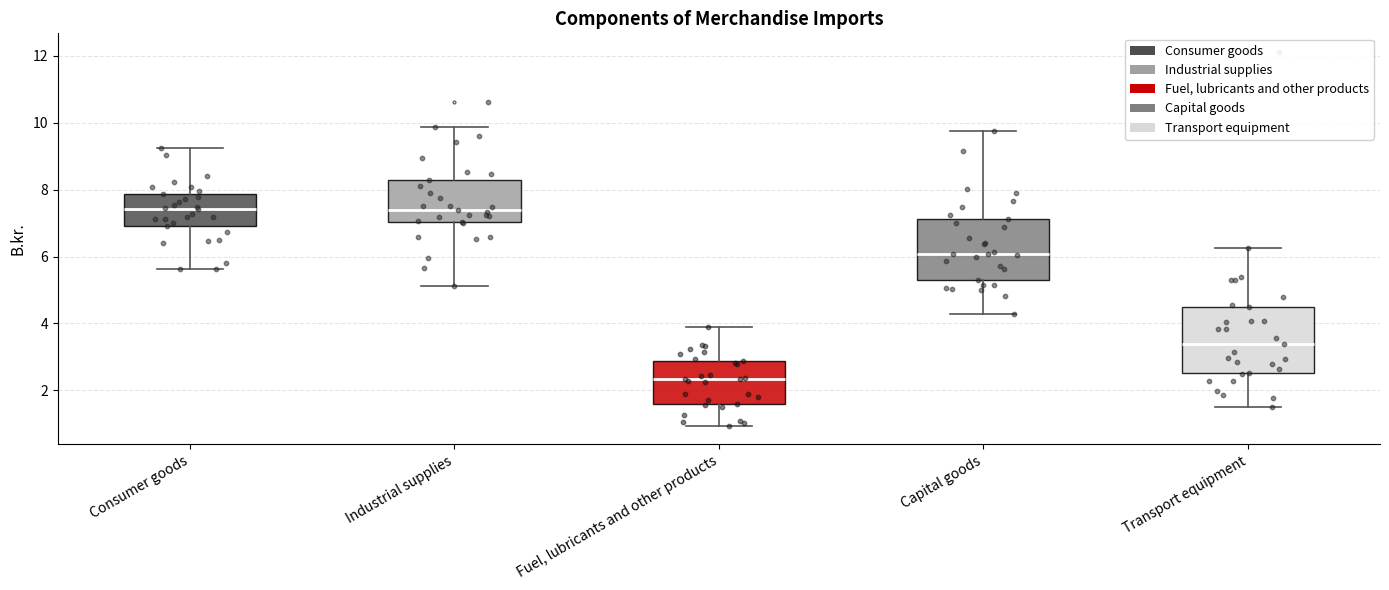

Which box's median line is the lowest?

Fuel, lubricants and other products